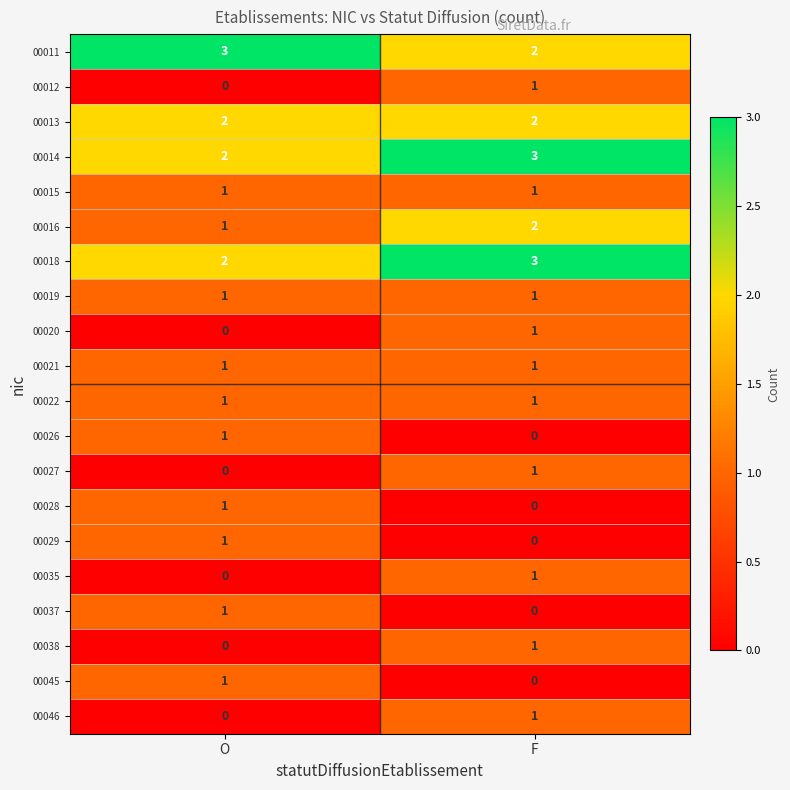

At which label is 00038 closest to 0?

O